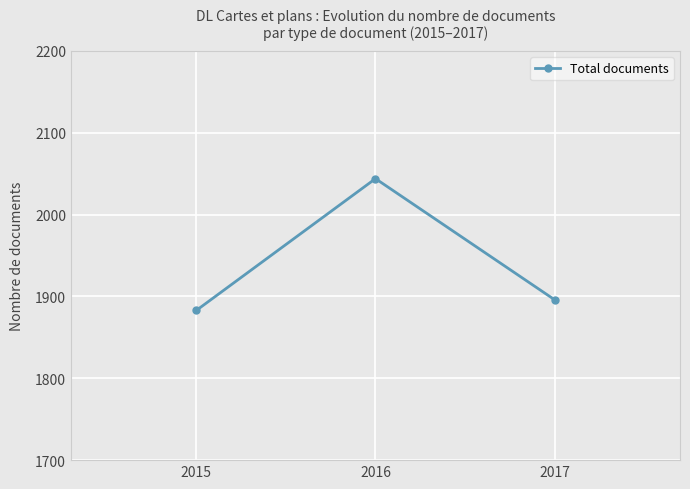

At which label is the value closest to 1963?

2017